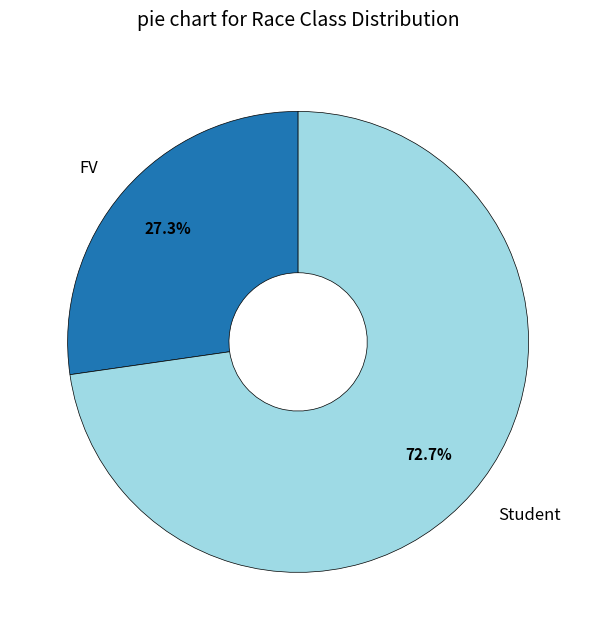

To the nearest percent, what percentage of the pie is Student?

73%